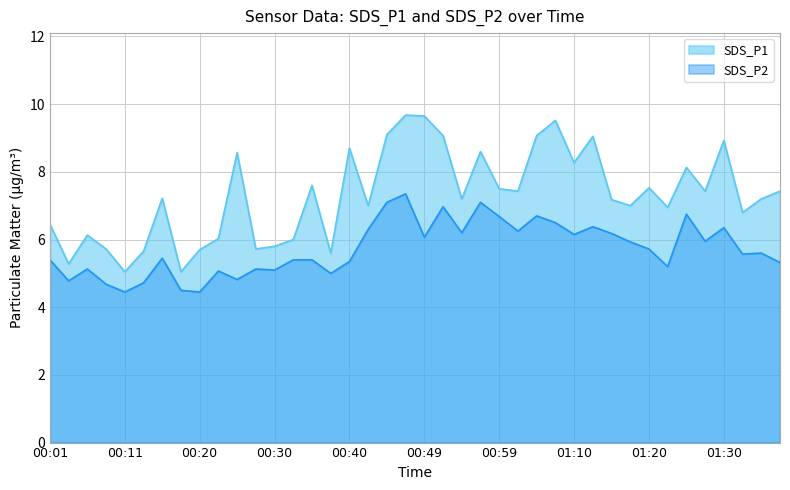

At which label does SDS_P2 first exceed 5?

00:01